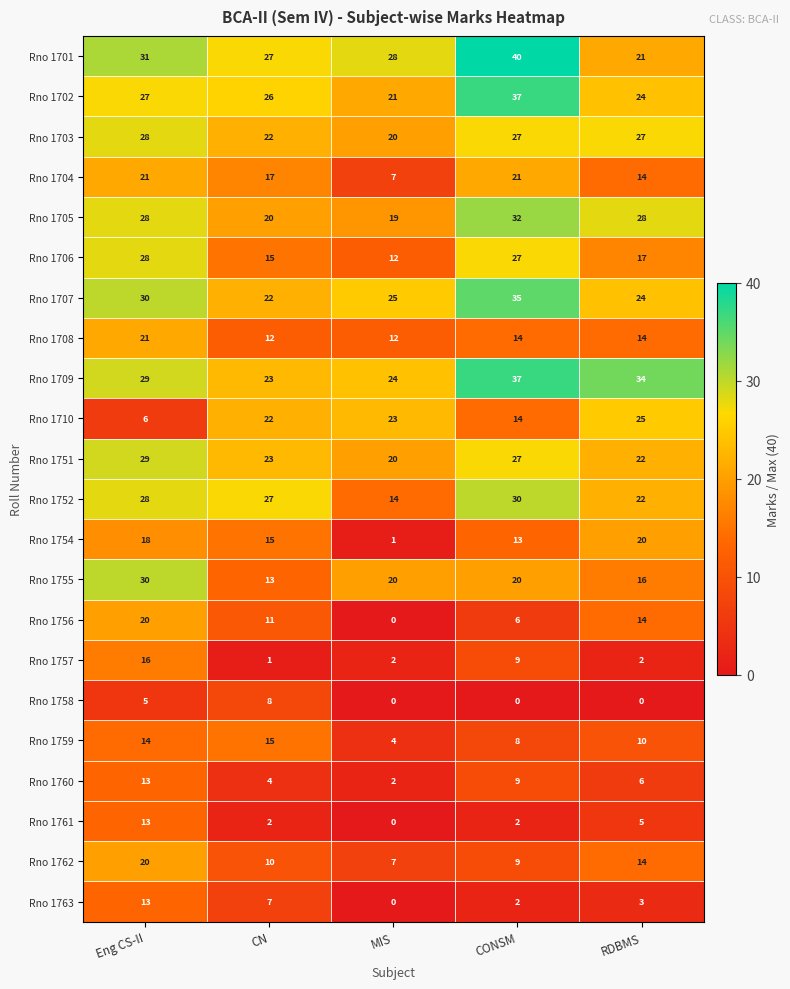

What is the total value across all series at Eng CS-II?

468